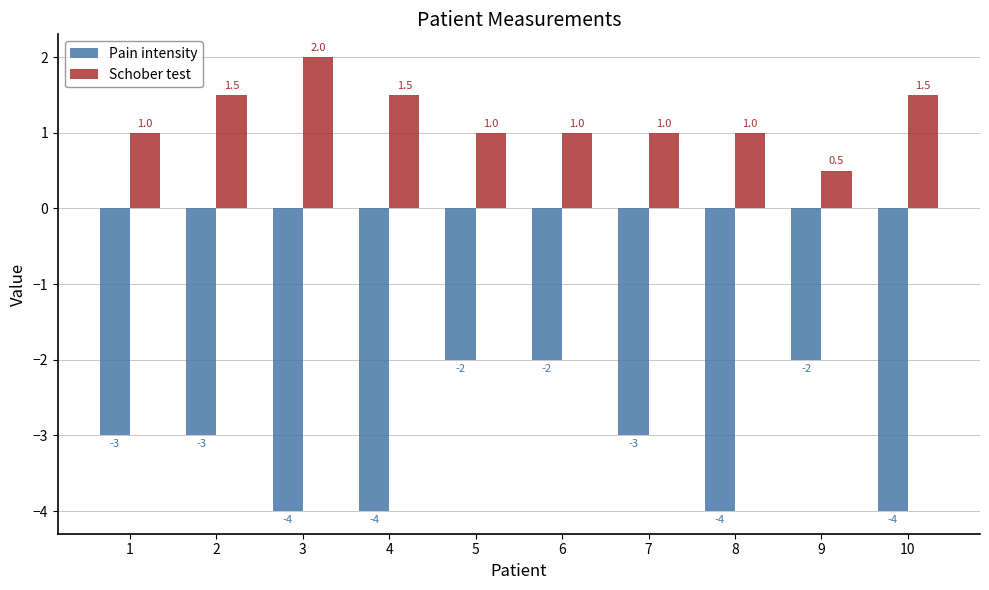

Rank the series by their maximum value, from lowest to highest.

Pain intensity, Schober test